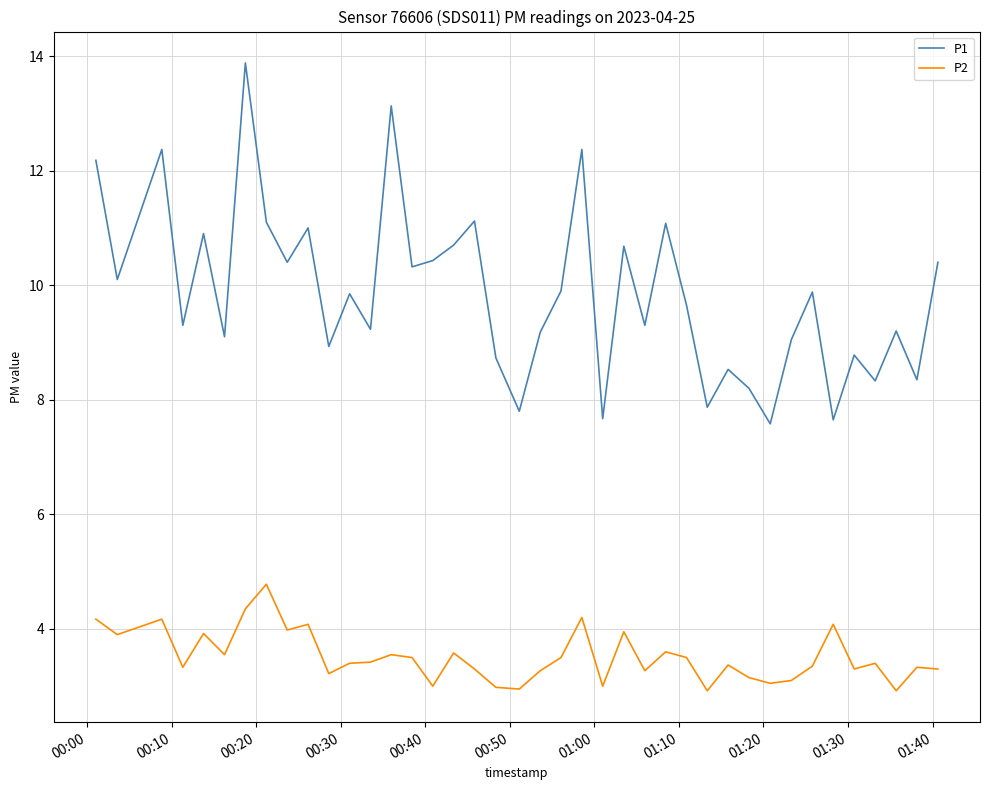

What is the smallest value displayed?

2.9